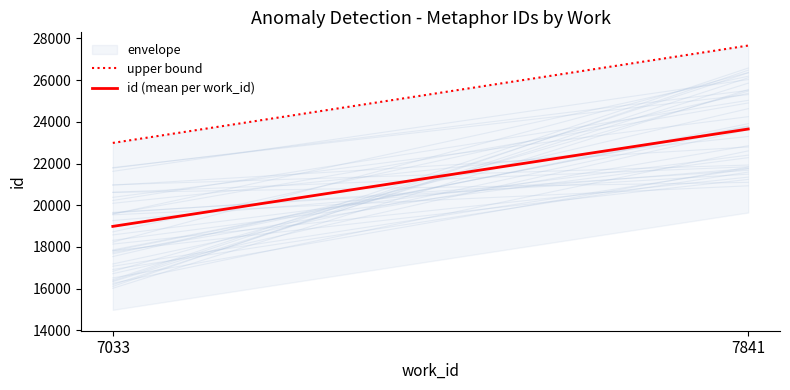

Does the chart have visible grid lines?

No